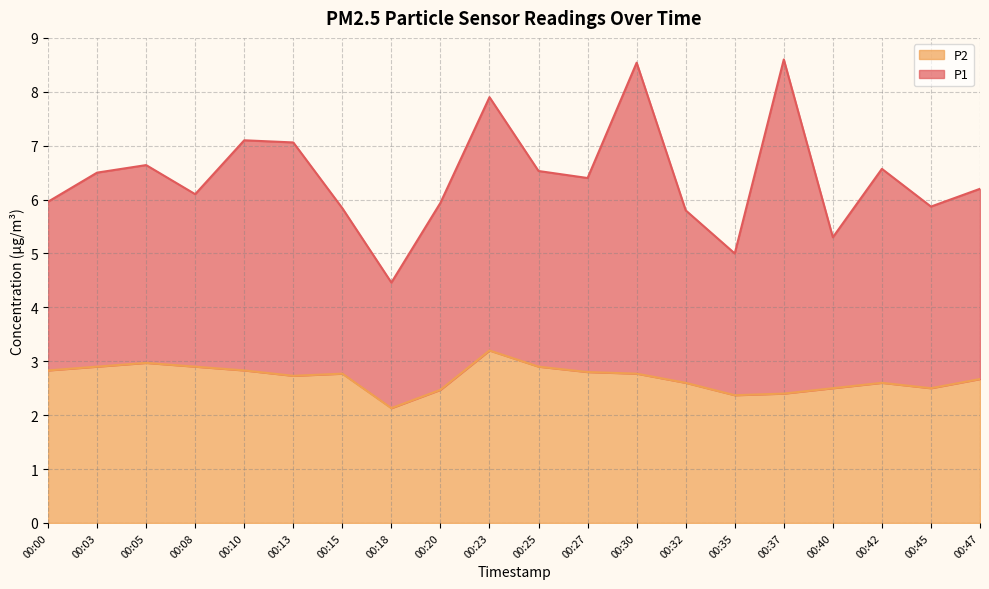

Rank the categories by value from lowest to highest.

00:18, 00:35, 00:37, 00:20, 00:40, 00:45, 00:32, 00:42, 00:47, 00:13, 00:15, 00:30, 00:27, 00:00, 00:10, 00:03, 00:08, 00:25, 00:05, 00:23